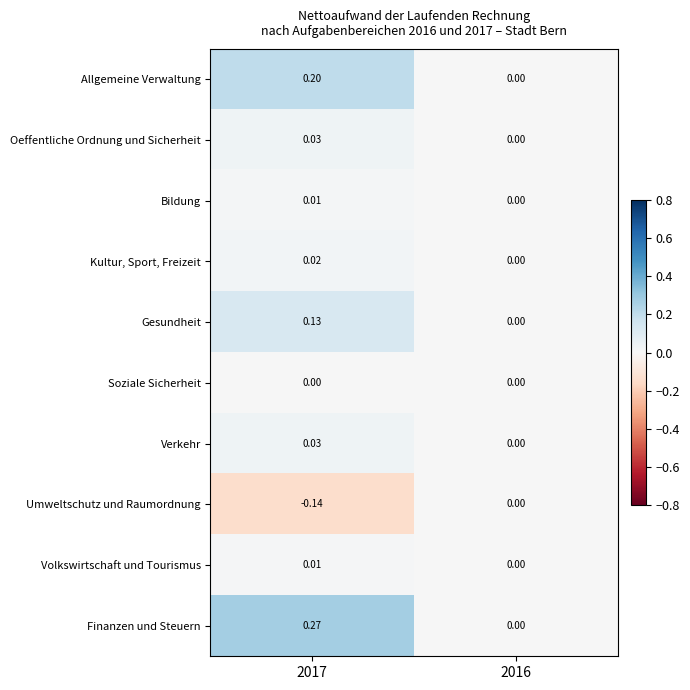

Which series has the largest range (max minus min)?

Finanzen und Steuern